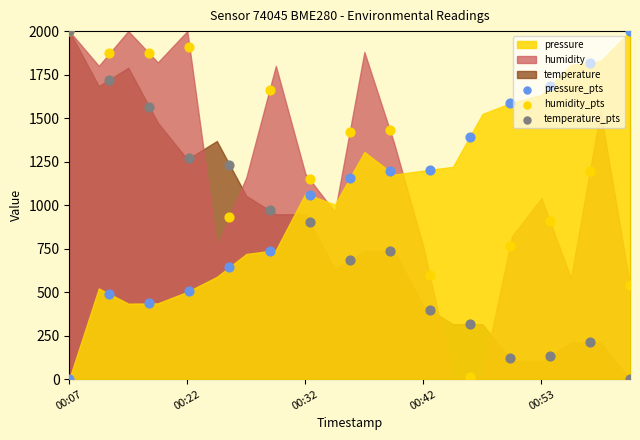

At how many categories does at least one series exceed 1753?

6